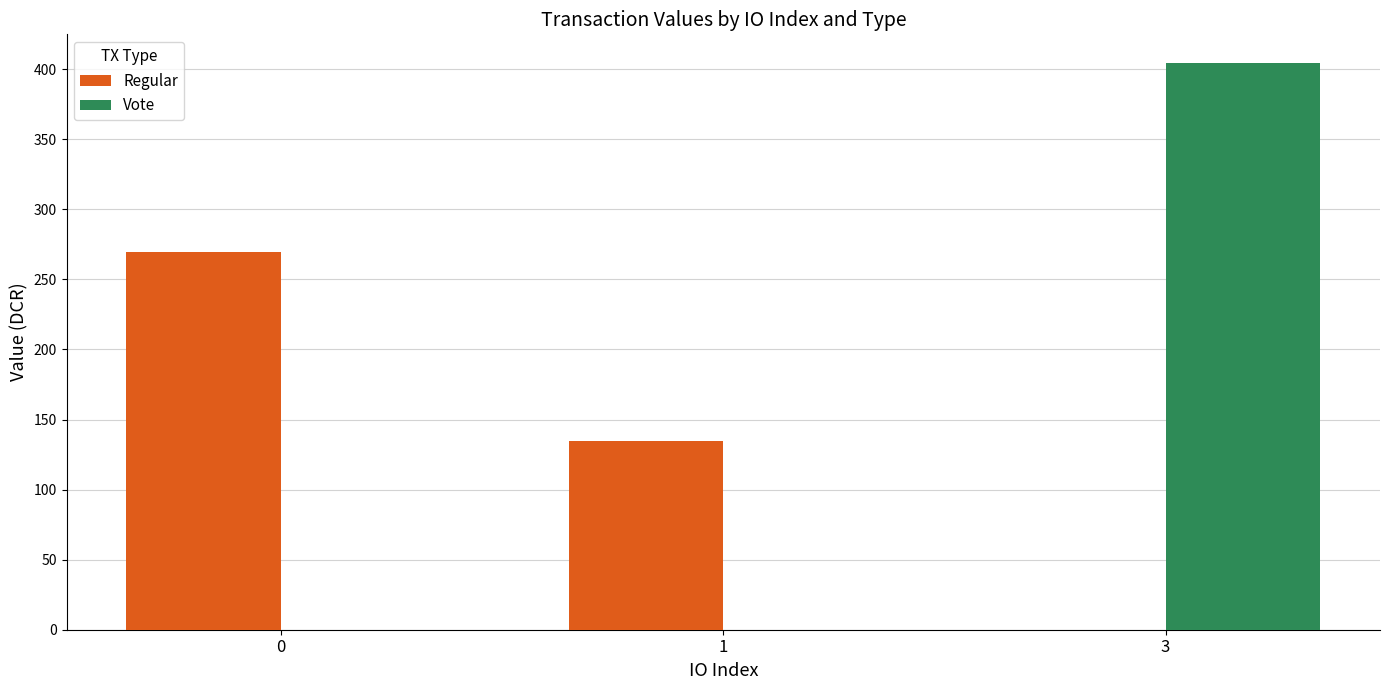

Is the value of Regular at 1 greater than the value of Vote at 0?

Yes